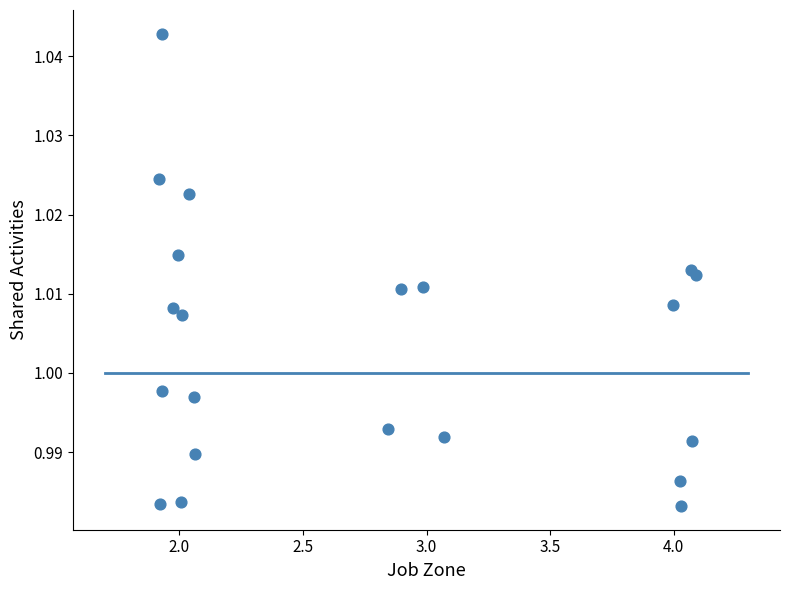

What is the range of X values (max minus min)?

2.2